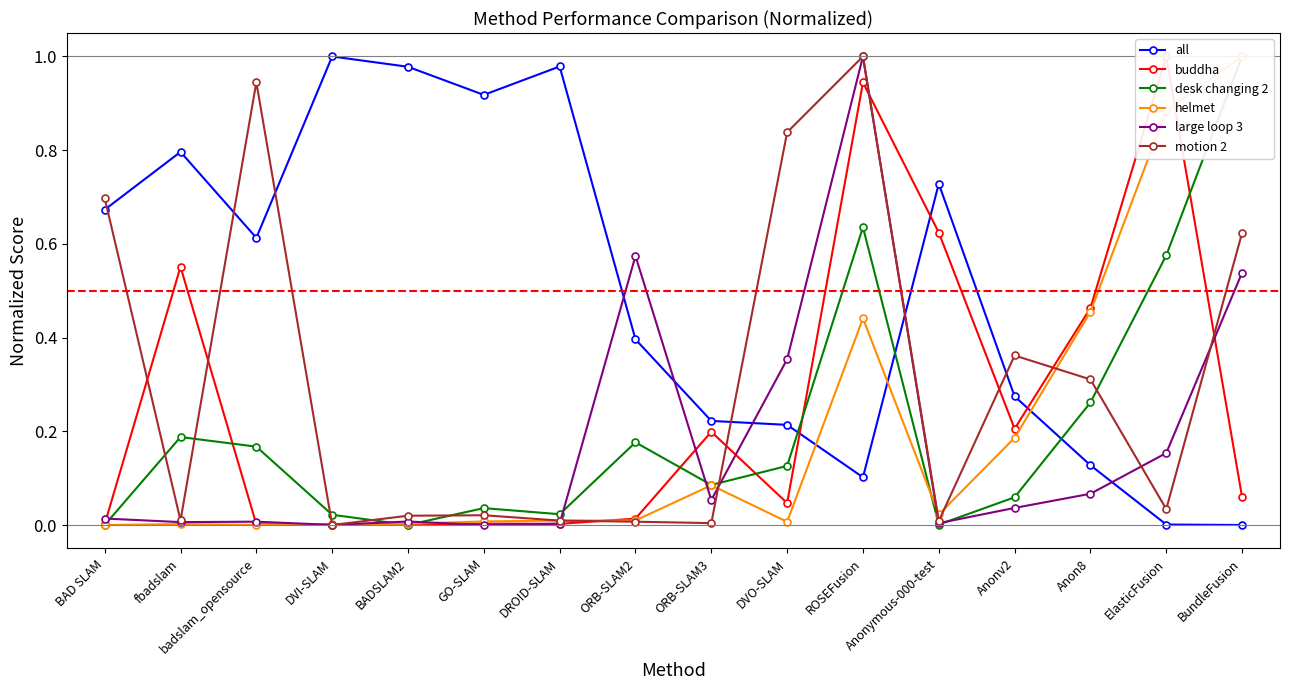

Is the value of motion 2 at DVO-SLAM greater than the value of buddha at DVO-SLAM?

Yes